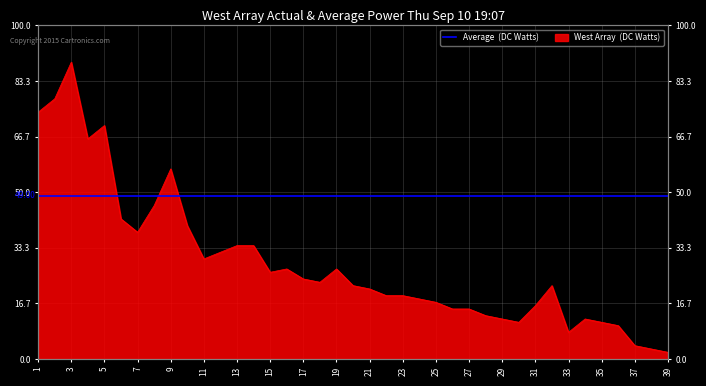

What is the maximum value shown in the chart?

89